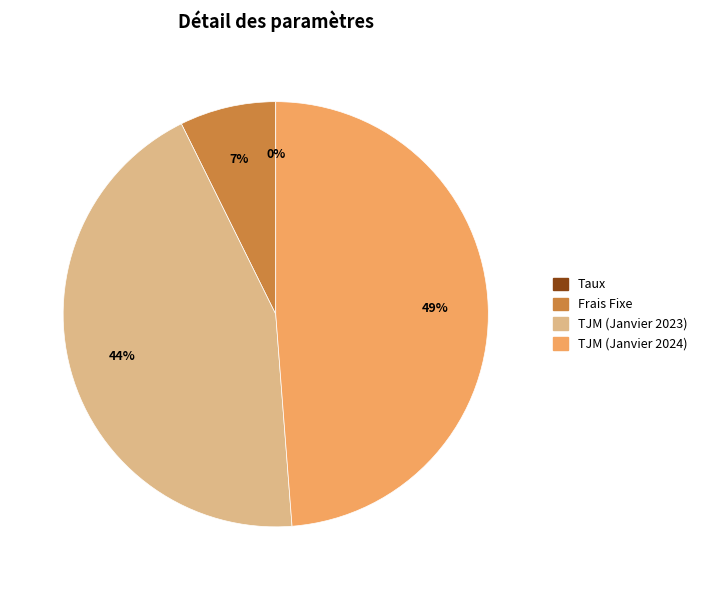

The Frais Fixe slice represents 20% of the pie. True or false?

False